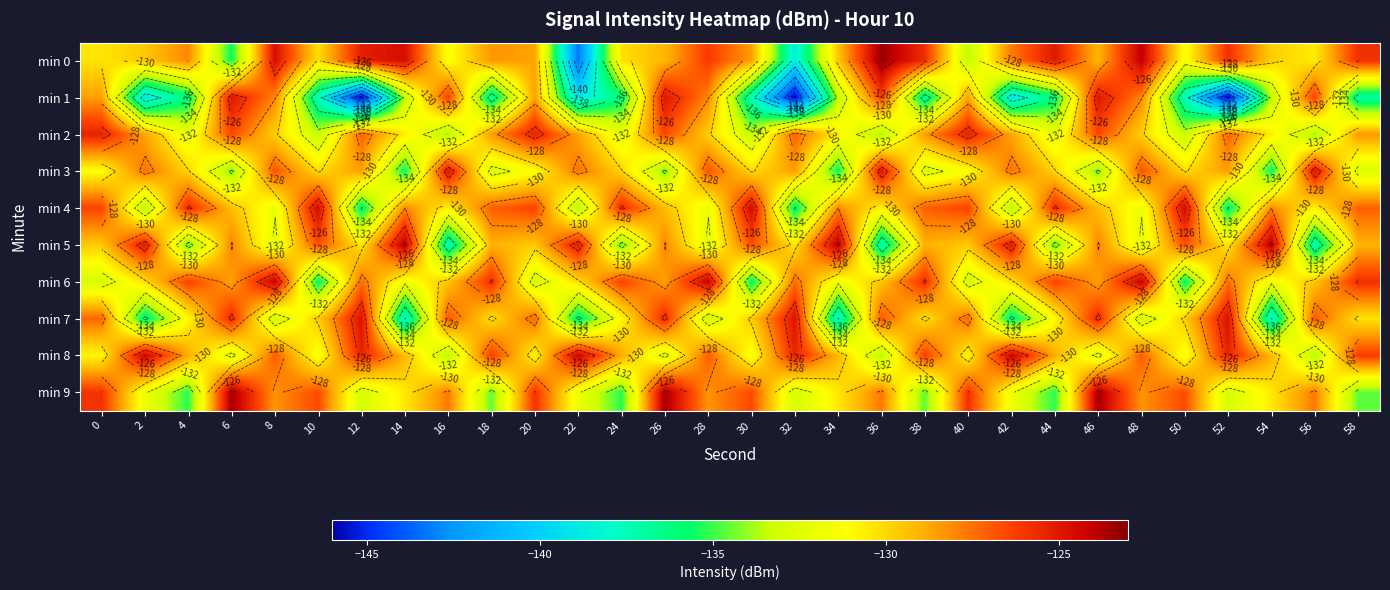

What is the smallest value displayed?

-146.0